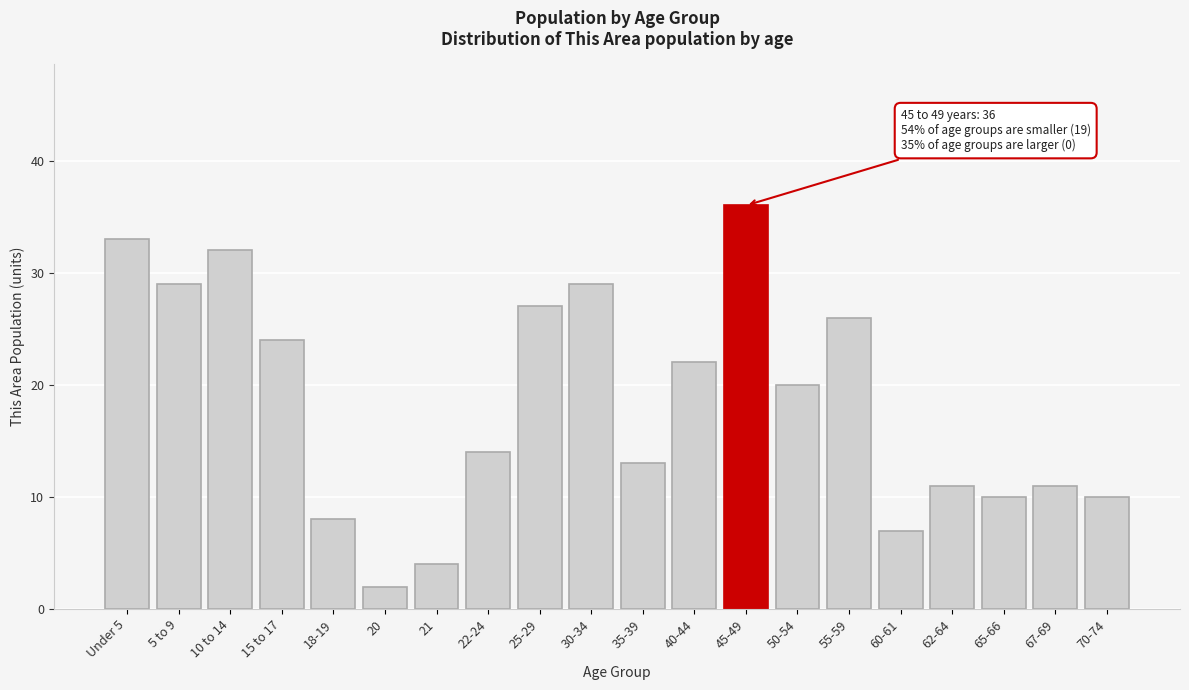

Reading left to right, extract all data points from this chart.

33	29	32	24	8	2	4	14	27	29	13	22	36	20	26	7	11	10	11	10